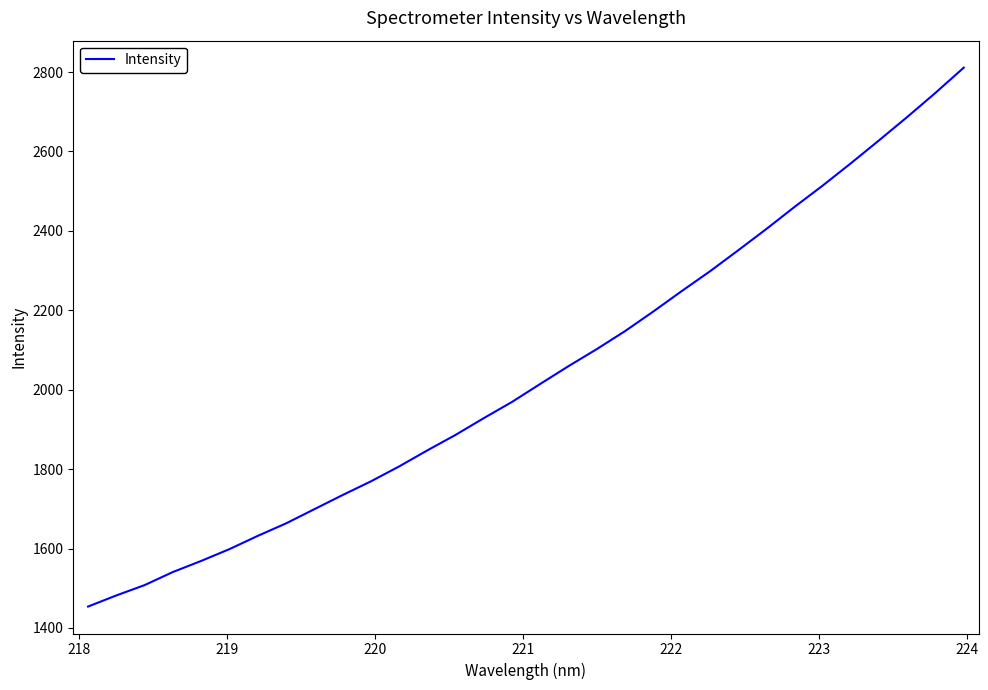

What is the difference between the maximum and minimum values?

1357.3